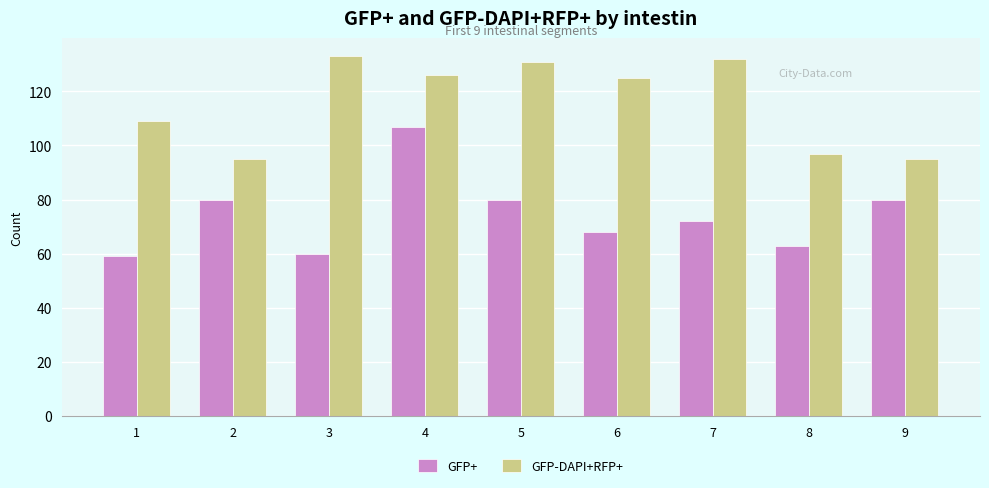

At 7, list the series in order from largest to smallest.

GFP-DAPI+RFP+, GFP+